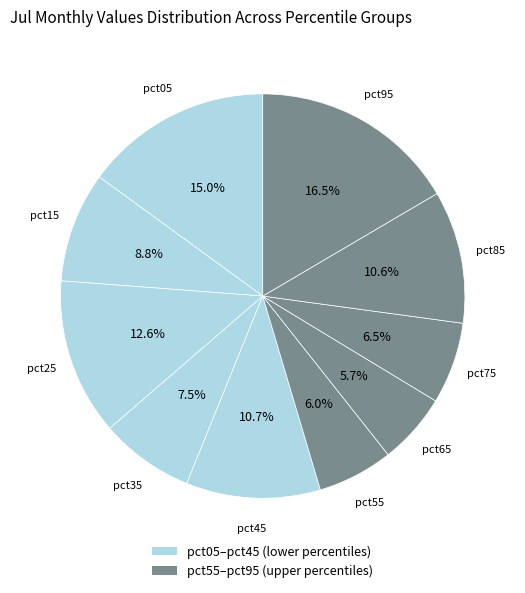

What is the smallest slice in the pie chart?

pct65